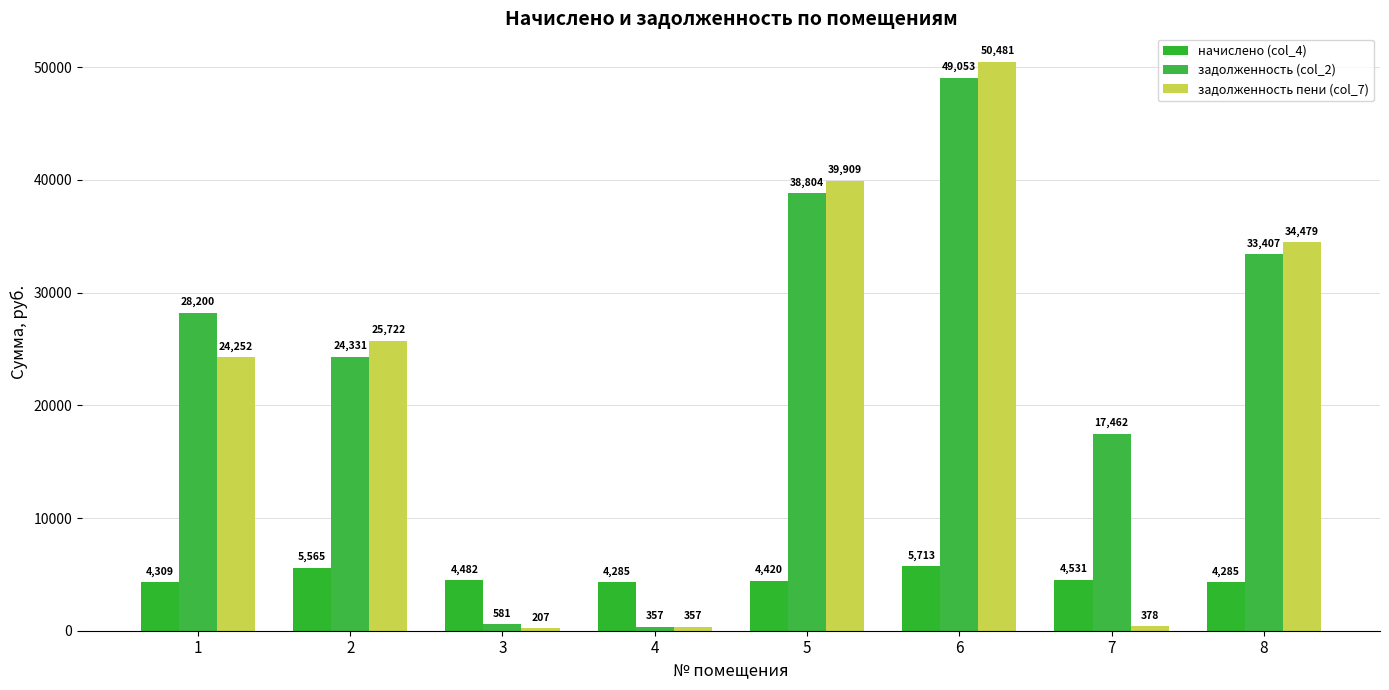

Which series has the widest spread of values?

задолженность пени (col_7)